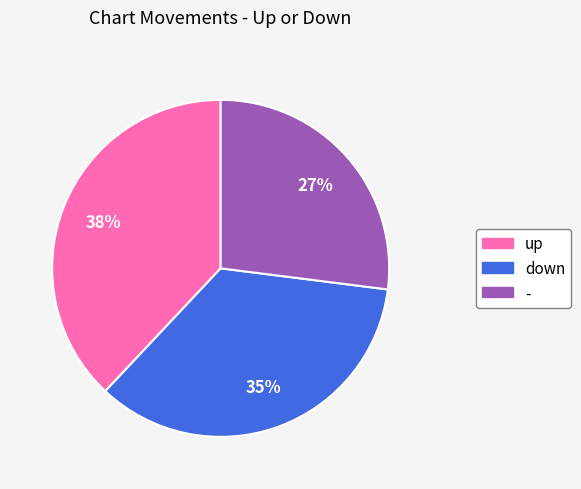

Is the sum of down and up greater than half?

Yes